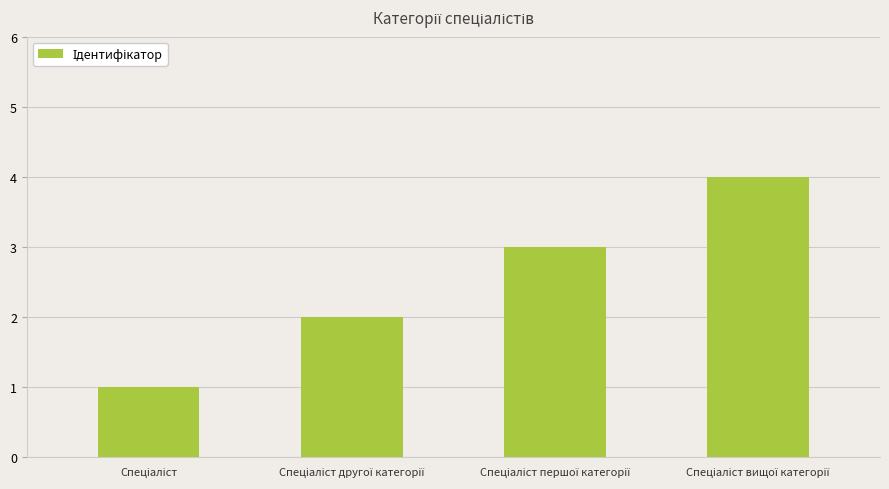

What is the difference between the second highest and minimum values?

2